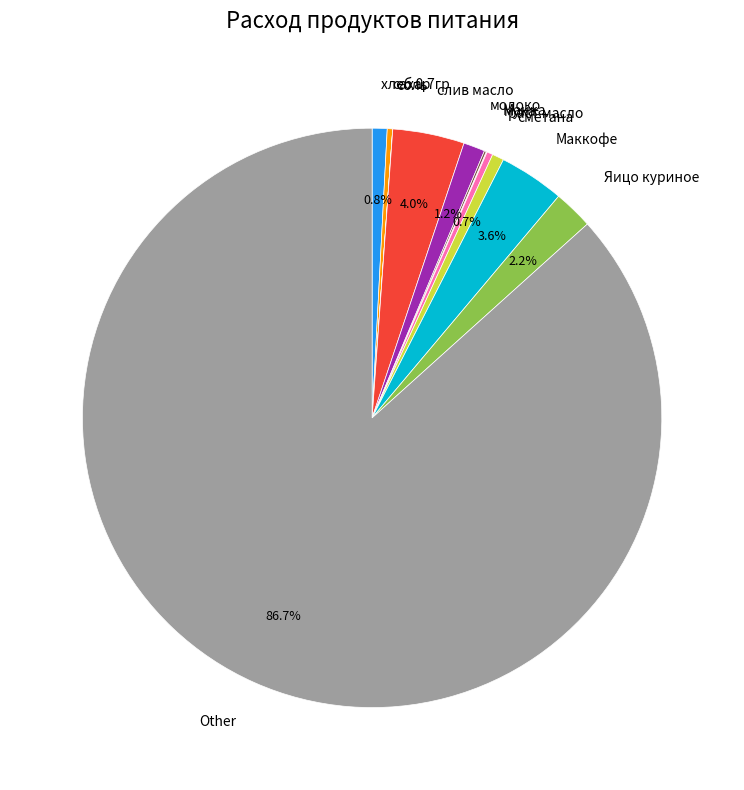

Between молоко and слив масло, which is larger?

слив масло